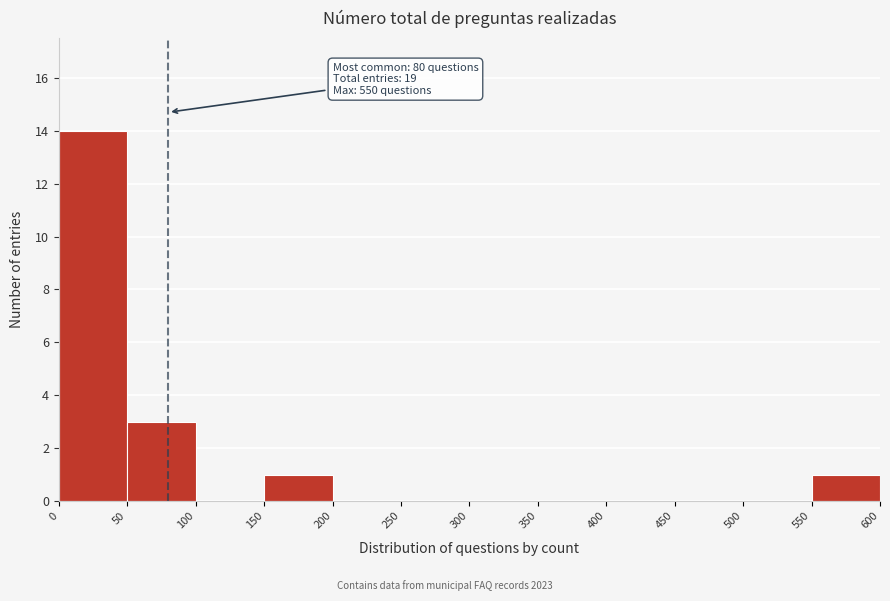

Which range on the x-axis has the tallest bar?

0 to 50